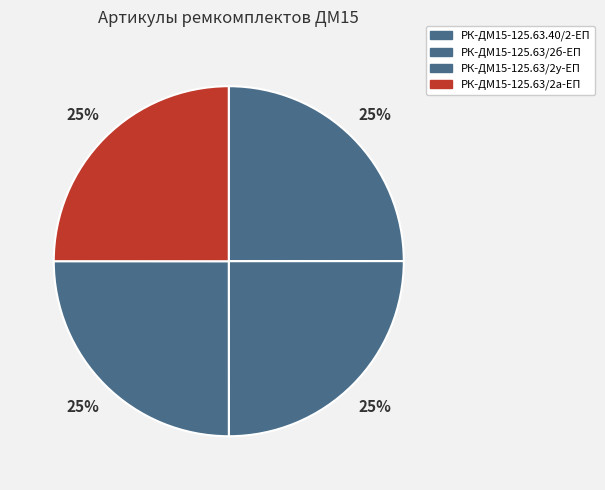

How many slices are in this pie chart?

4